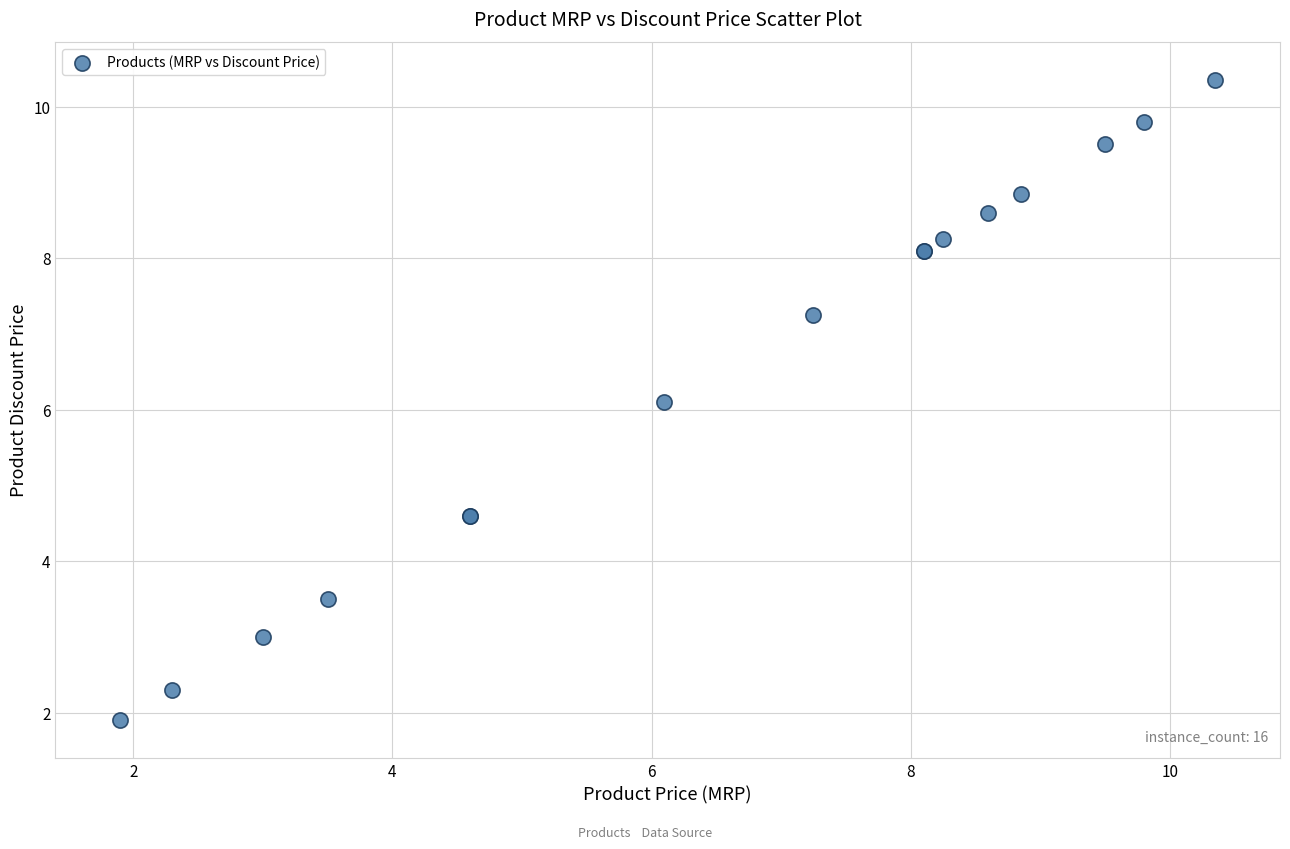

What Y value in the scatter plot is closest to 6?

6.1